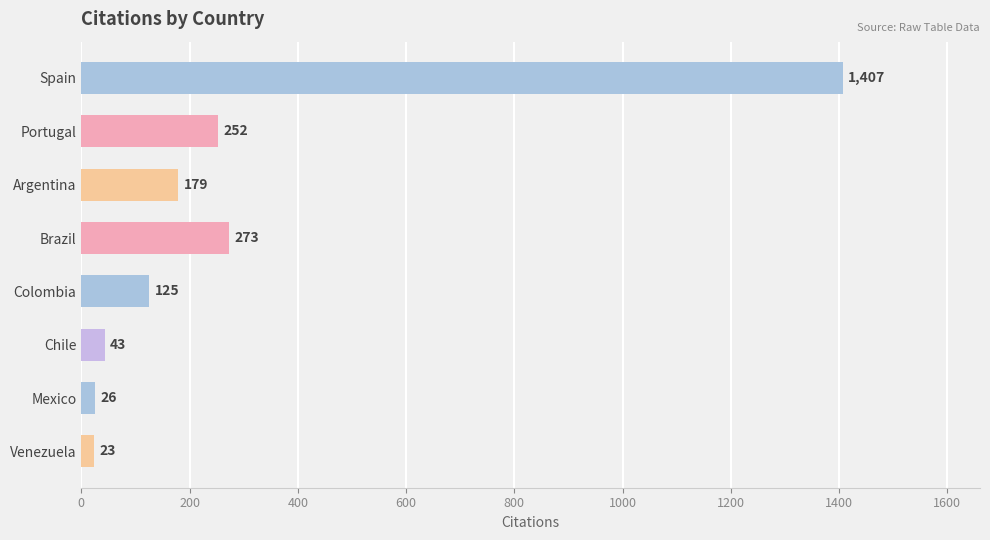

What is the sum of the values at Portugal and Brazil?

525